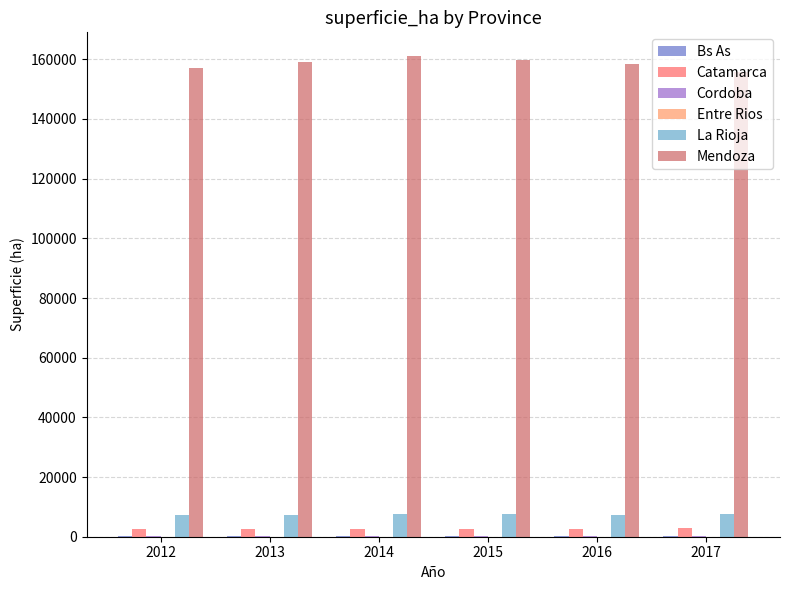

Which series has the largest total across all categories?

Mendoza